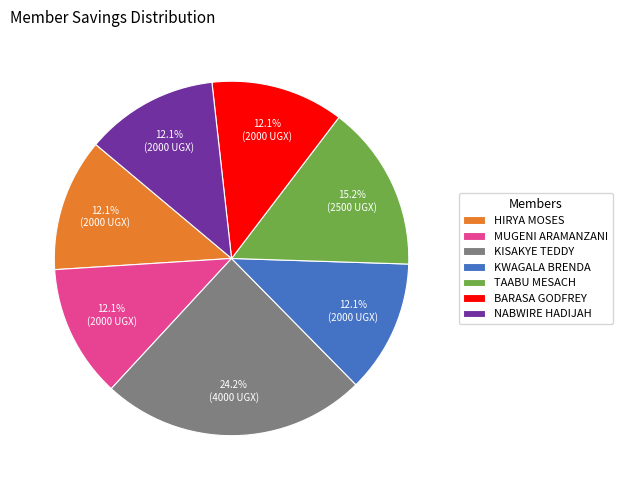

Count the number of slices in the pie.

7